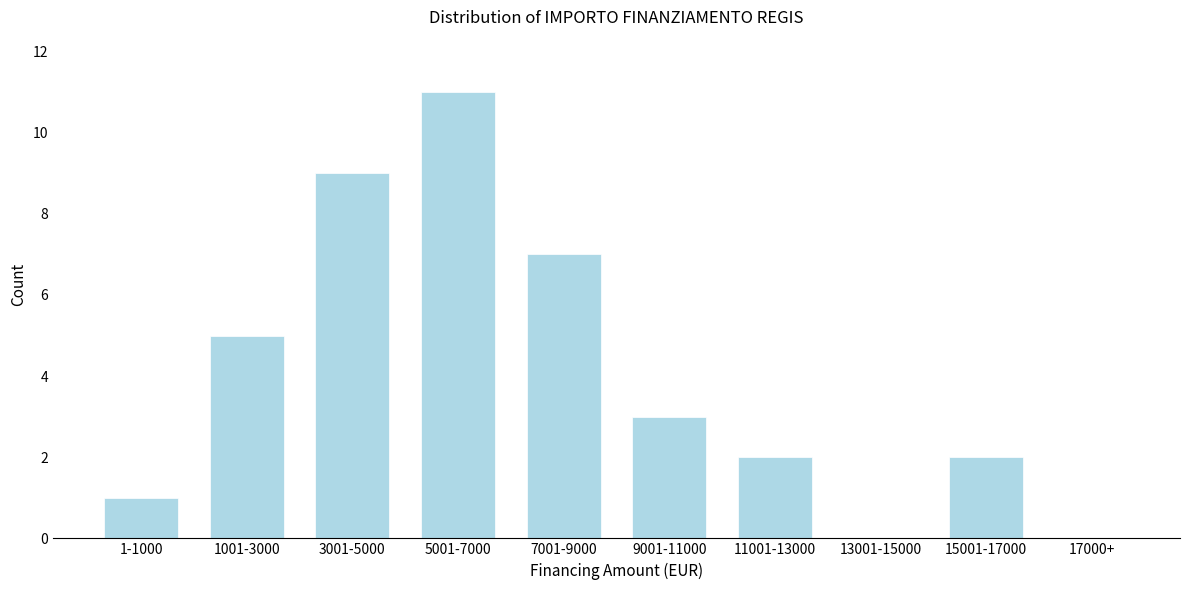

Reading left to right, what are all the values shown in this chart?

1-1000=1	1001-3000=5	3001-5000=9	5001-7000=11	7001-9000=7	9001-11000=3	11001-13000=2	13001-15000=0	15001-17000=2	17000+=0